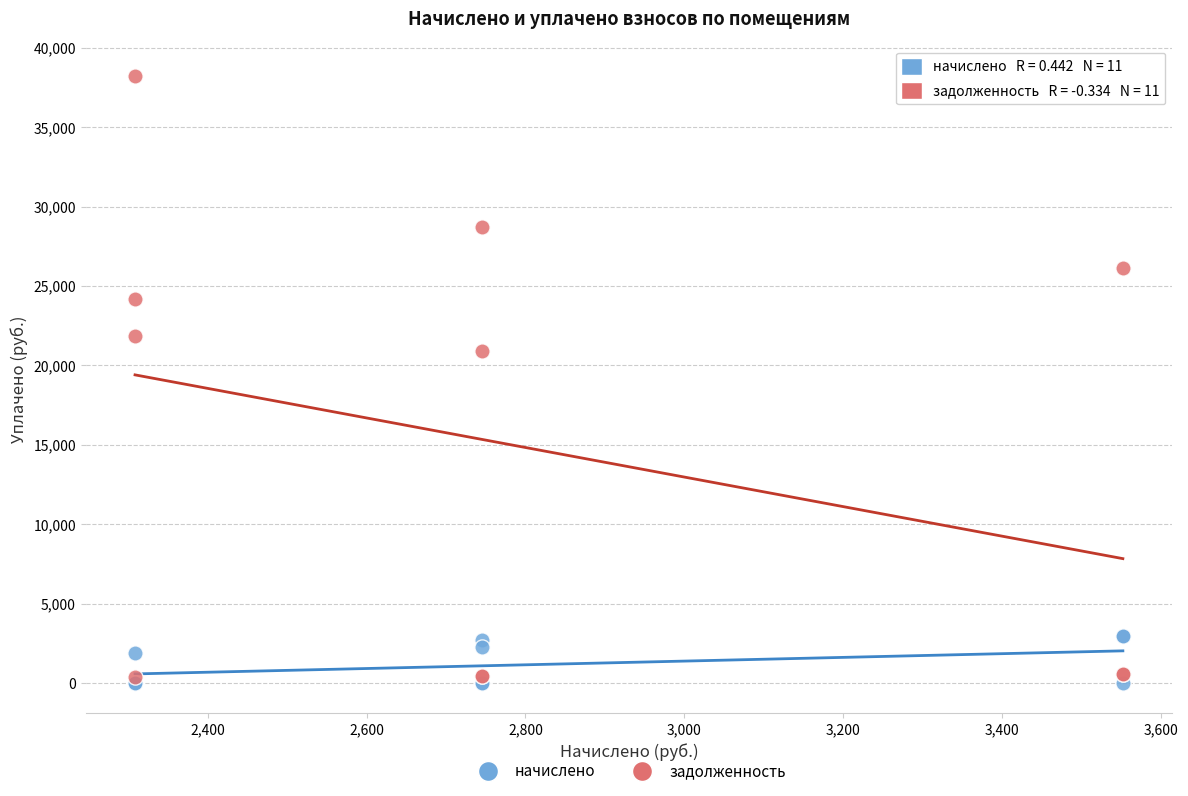

Across all series, what Y value is closest to 19112?

20935.4